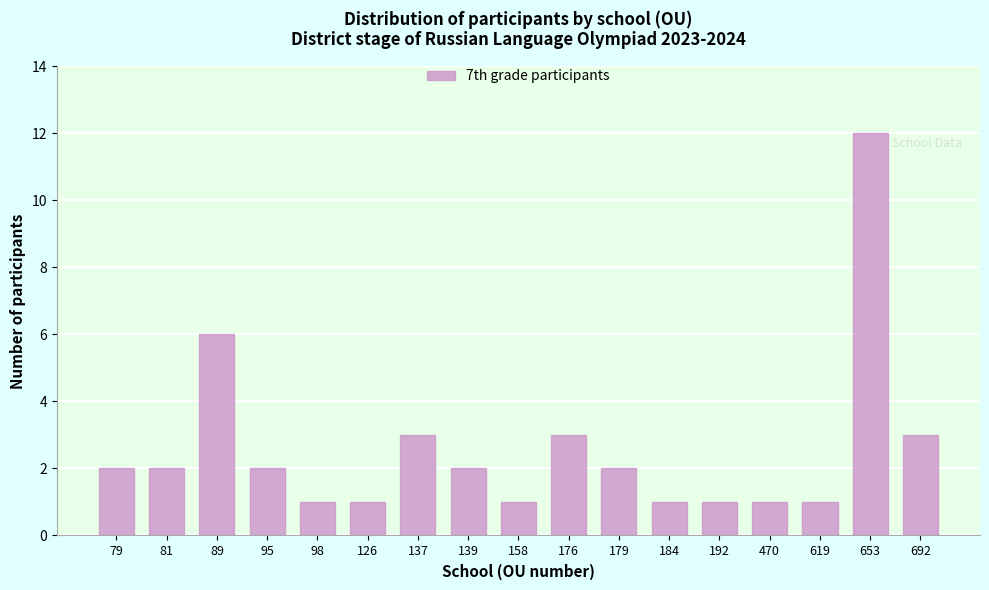

Reading left to right, extract all data points from this chart.

79=2	81=2	89=6	95=2	98=1	126=1	137=3	139=2	158=1	176=3	179=2	184=1	192=1	470=1	619=1	653=12	692=3